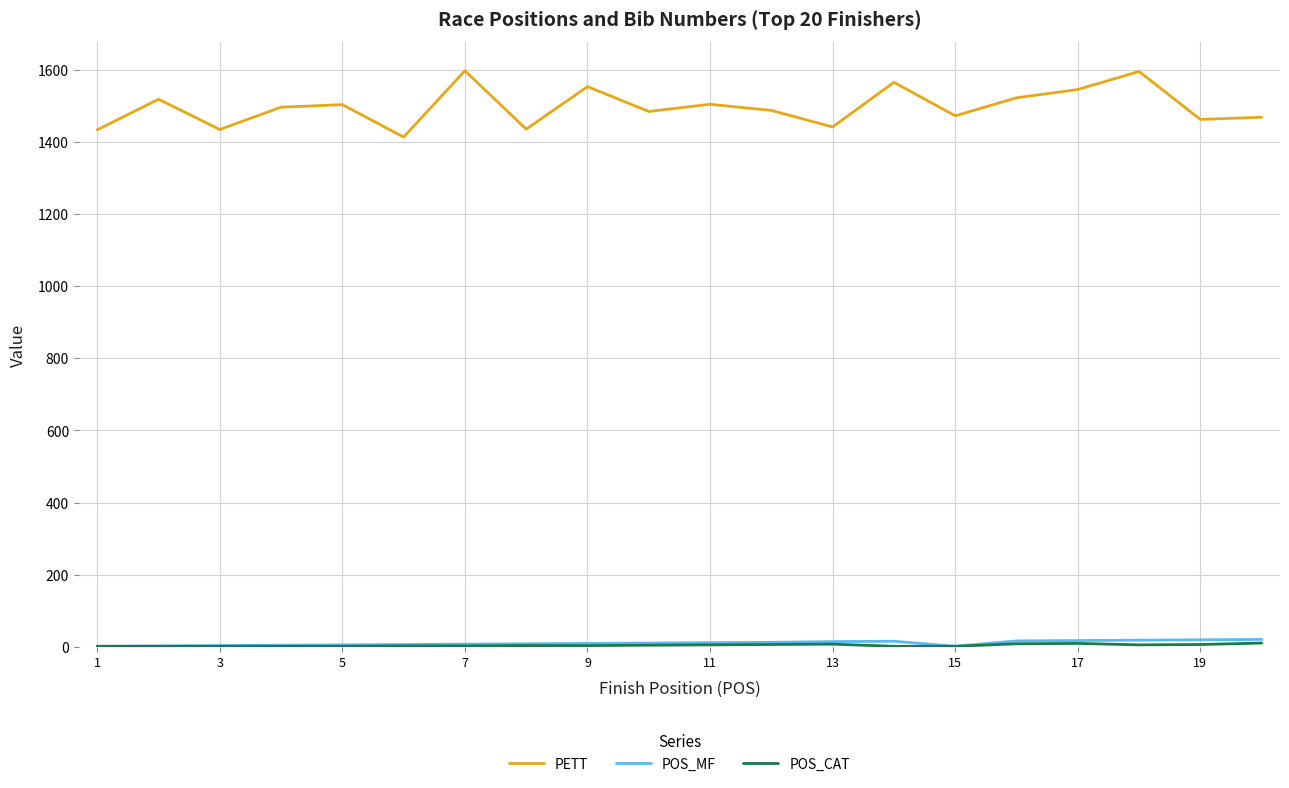

Which series has the largest range (max minus min)?

PETT